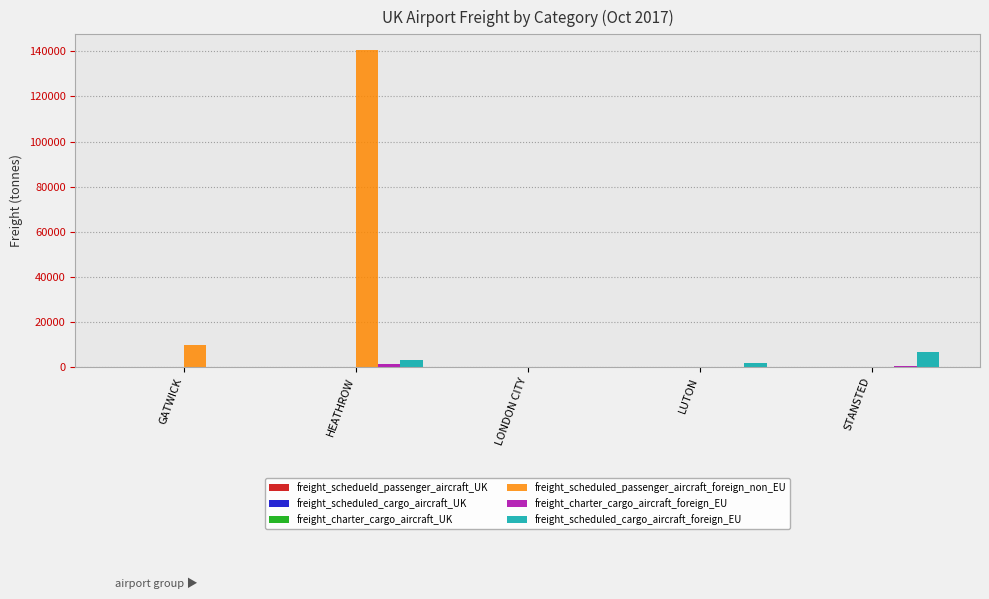

How many distinct data groups are displayed?

6